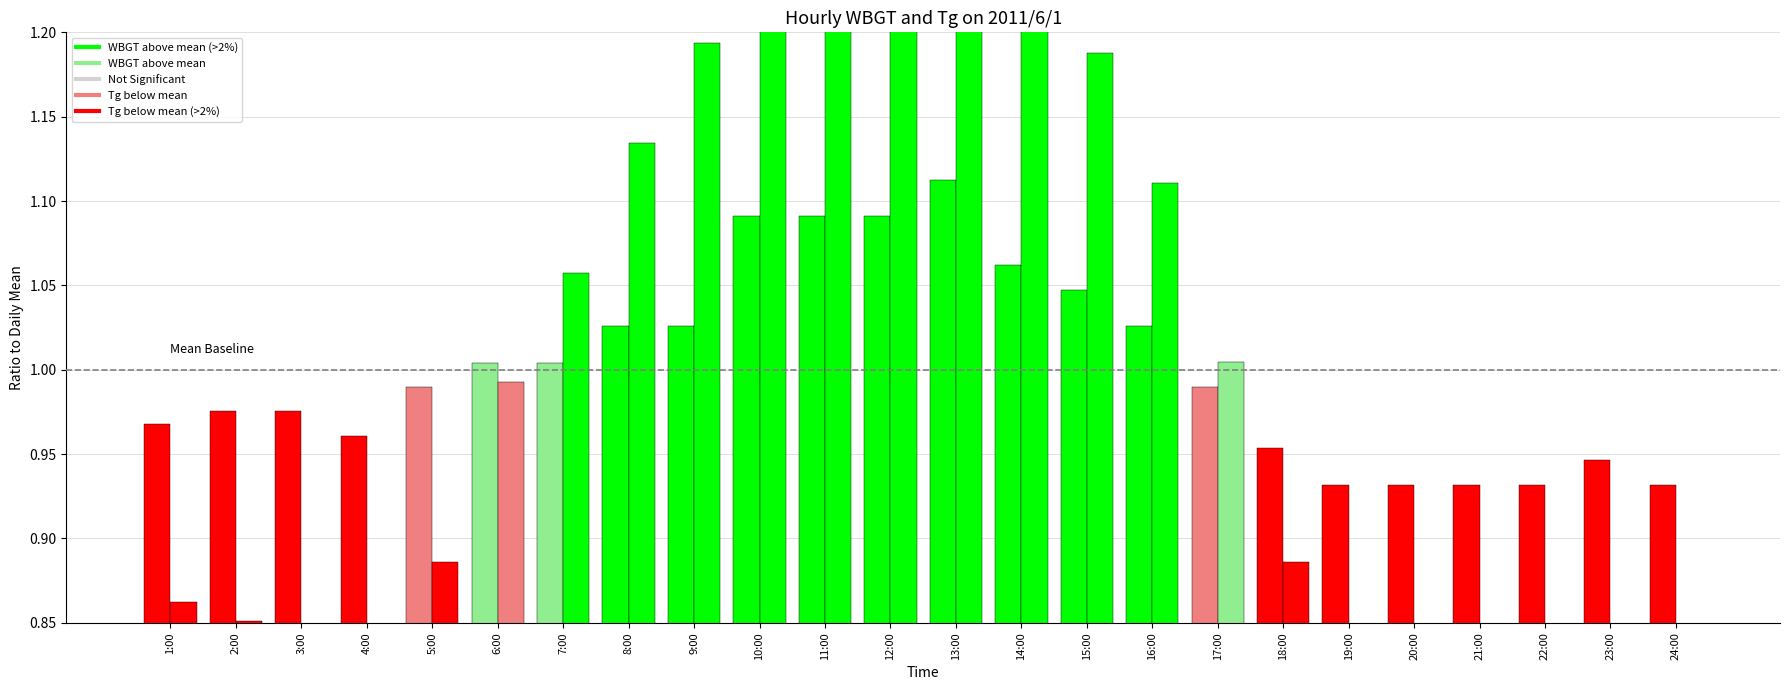

What are all the series names shown in the legend?

WBGT, Tg